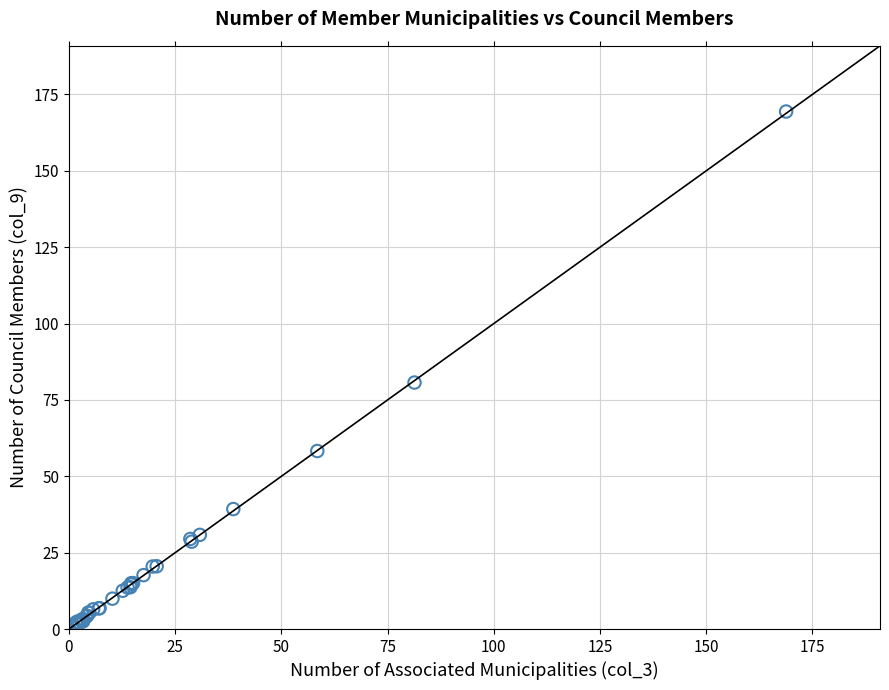

What Y value in the scatter plot is closest to 85?

80.7